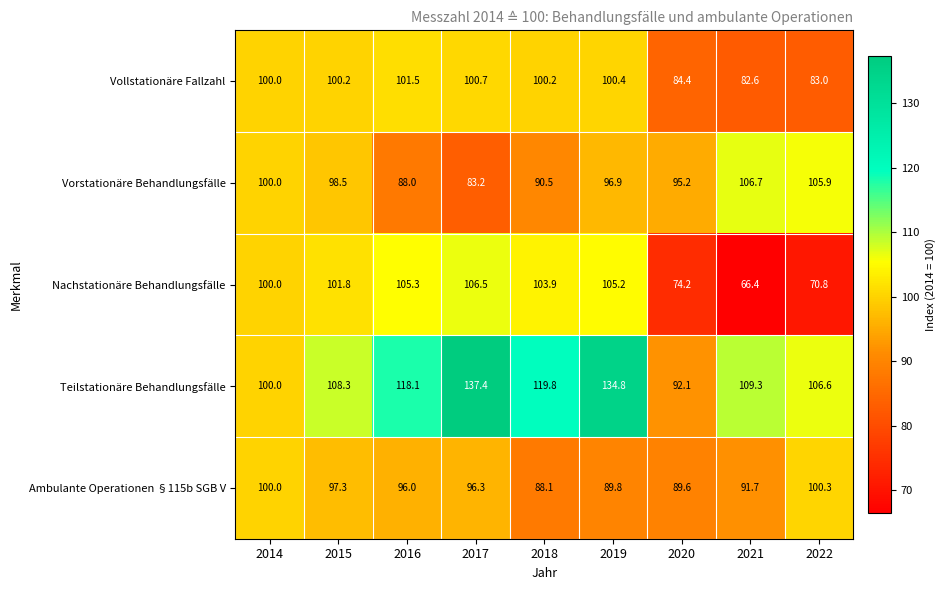

Which category has the lowest value across all series?

2021